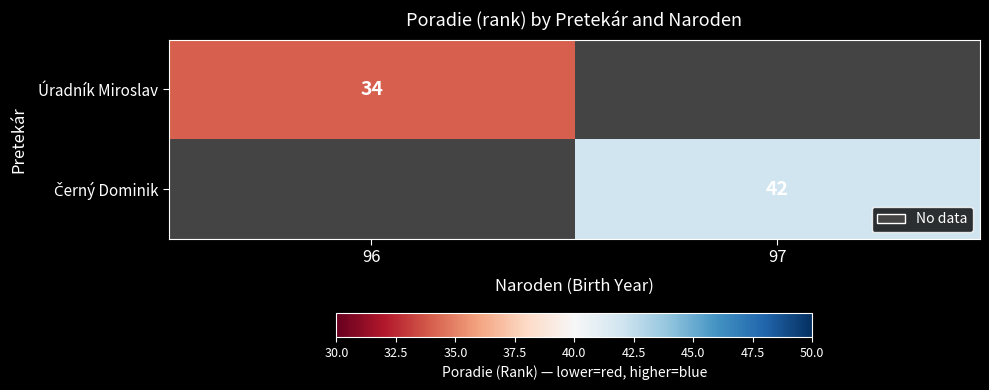

True or false: Úradník Miroslav has a value of 34 at 96.

True